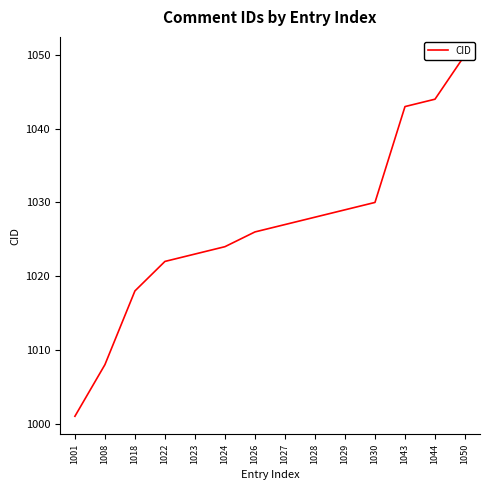

What is the change in value from 1008 to 1026?

+18